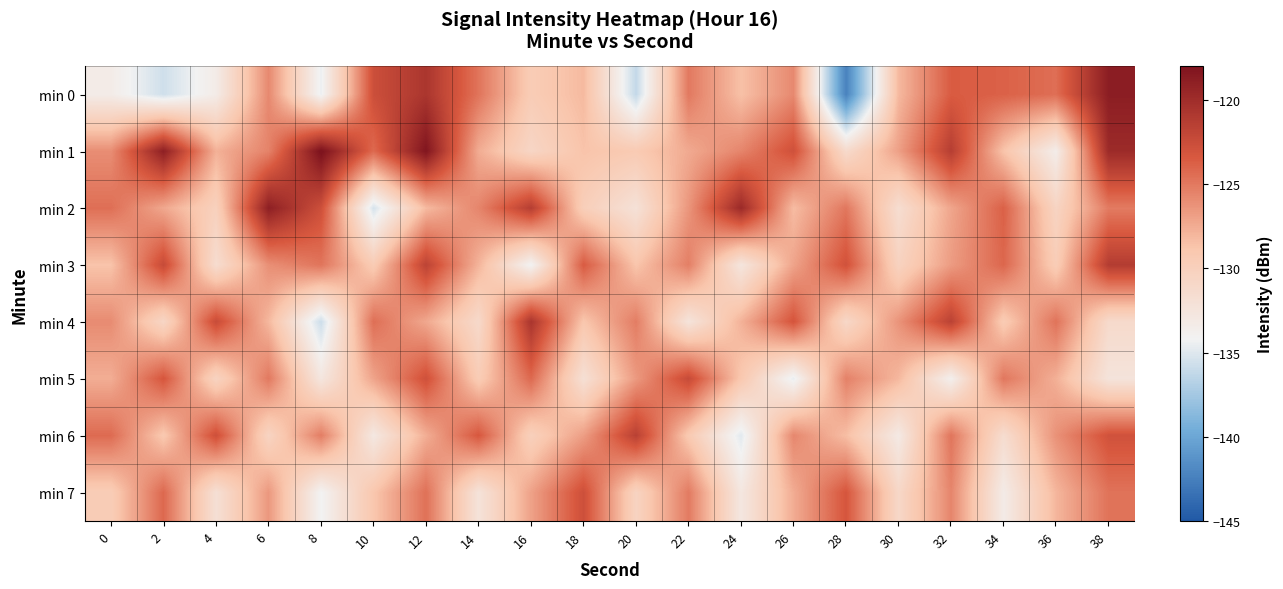

Between 6 and 10, which series saw the biggest shift?

min 2